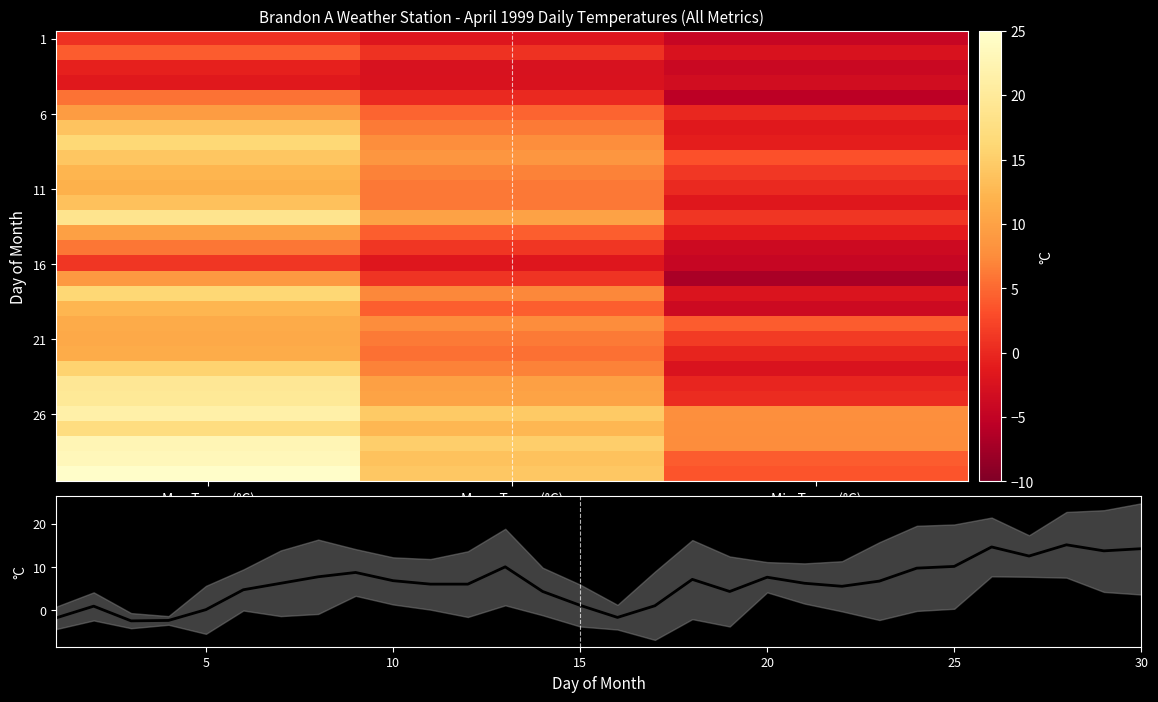

Rank the series by their average value, from highest to lowest.

days, max_temp, mean_temp, min_temp